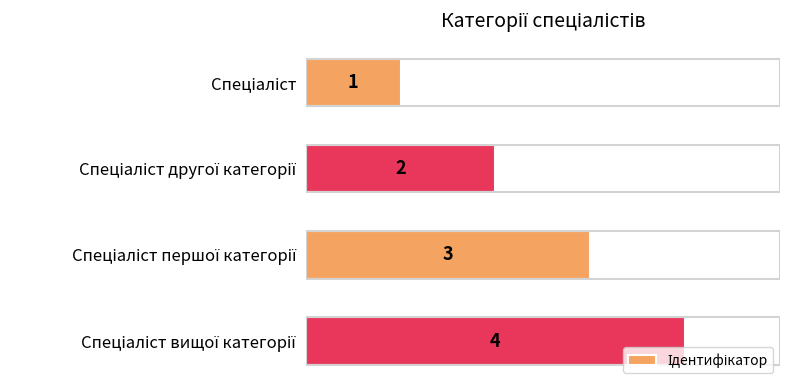

How many distinct data groups are displayed?

1